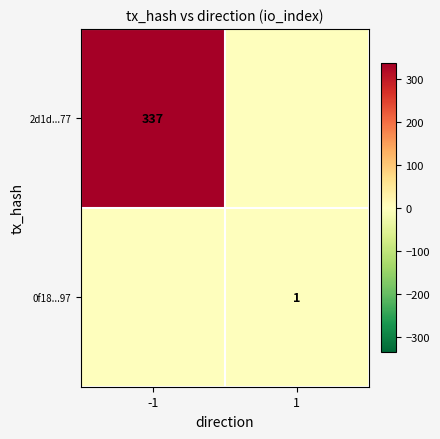

The value of 2d1d...77 at -1 is 337. True or false?

True